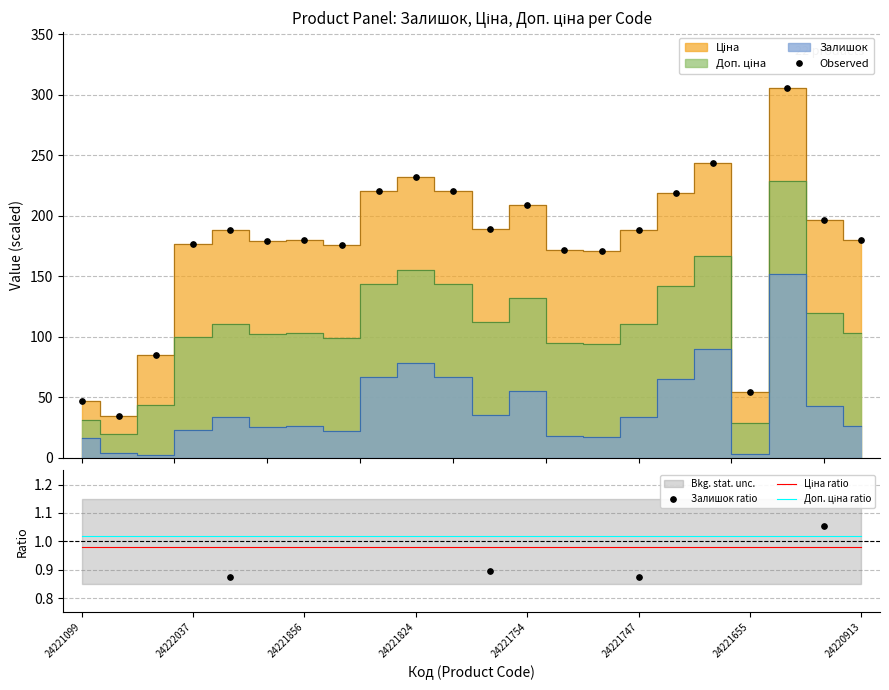

What is the value of the Доп. ціна ratio point at the 2nd from the left?

1.0